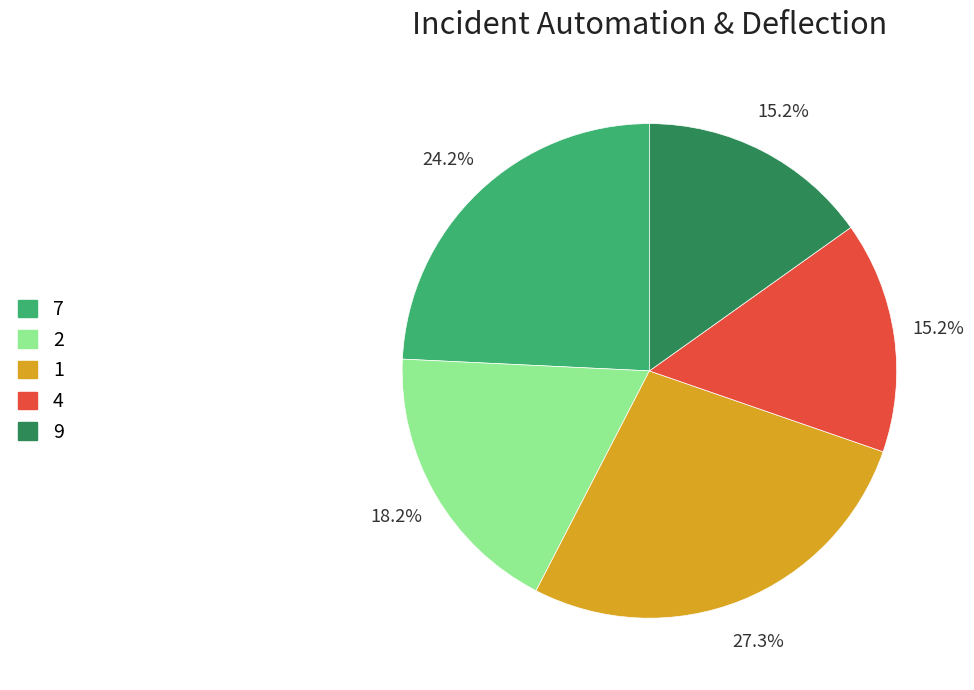

Is there any slice that represents more than half of the pie?

No